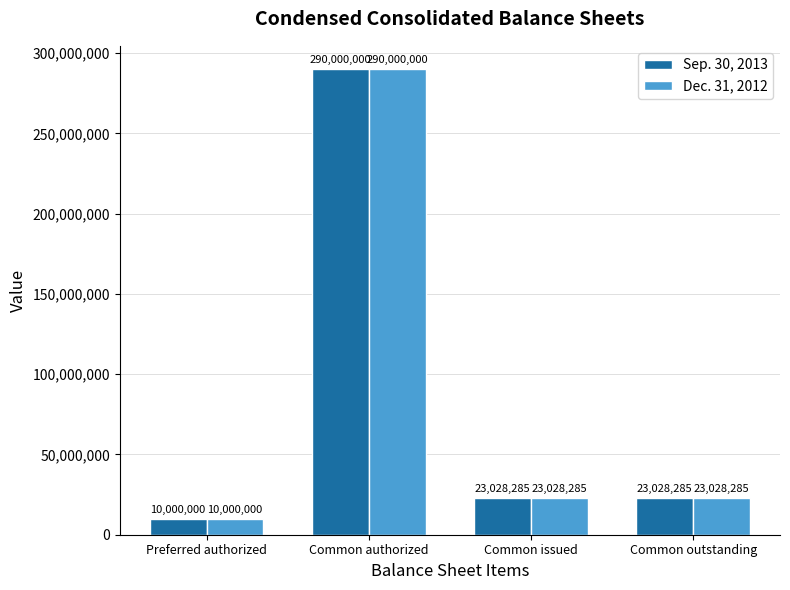

What is the approximate value of Sep. 30, 2013 at Common authorized?

290000000